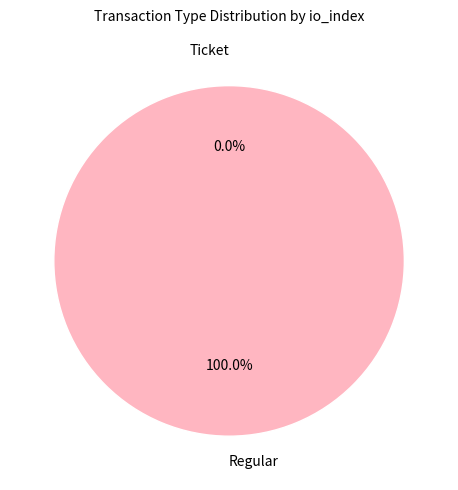

Is the sum of Regular and Ticket greater than half?

Yes